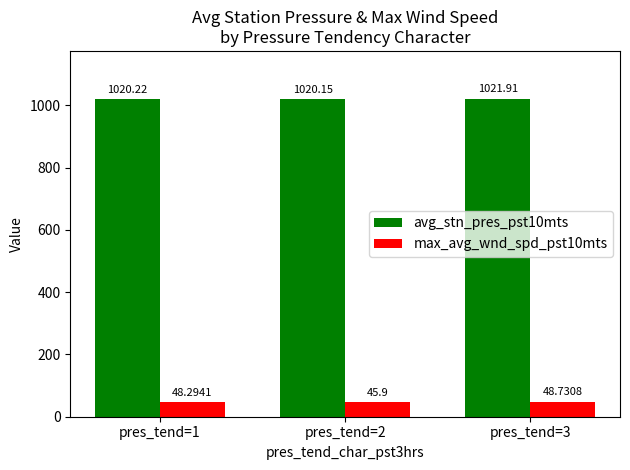

How many max_avg_wnd_spd_pst10mts values are between 45 and 48?

1